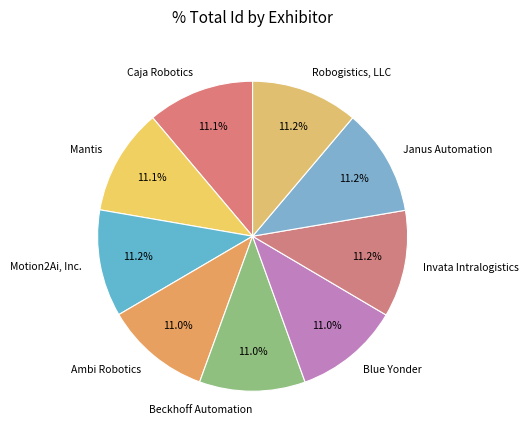

Does any single category account for the majority?

No